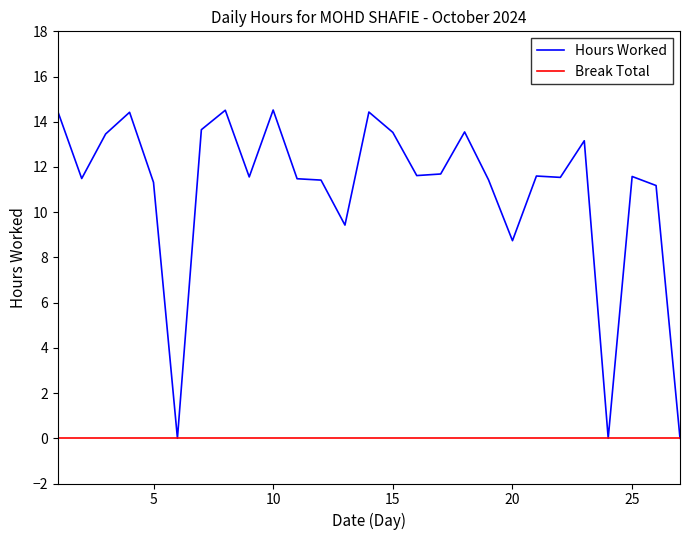

What is the greatest value displayed?

14.5